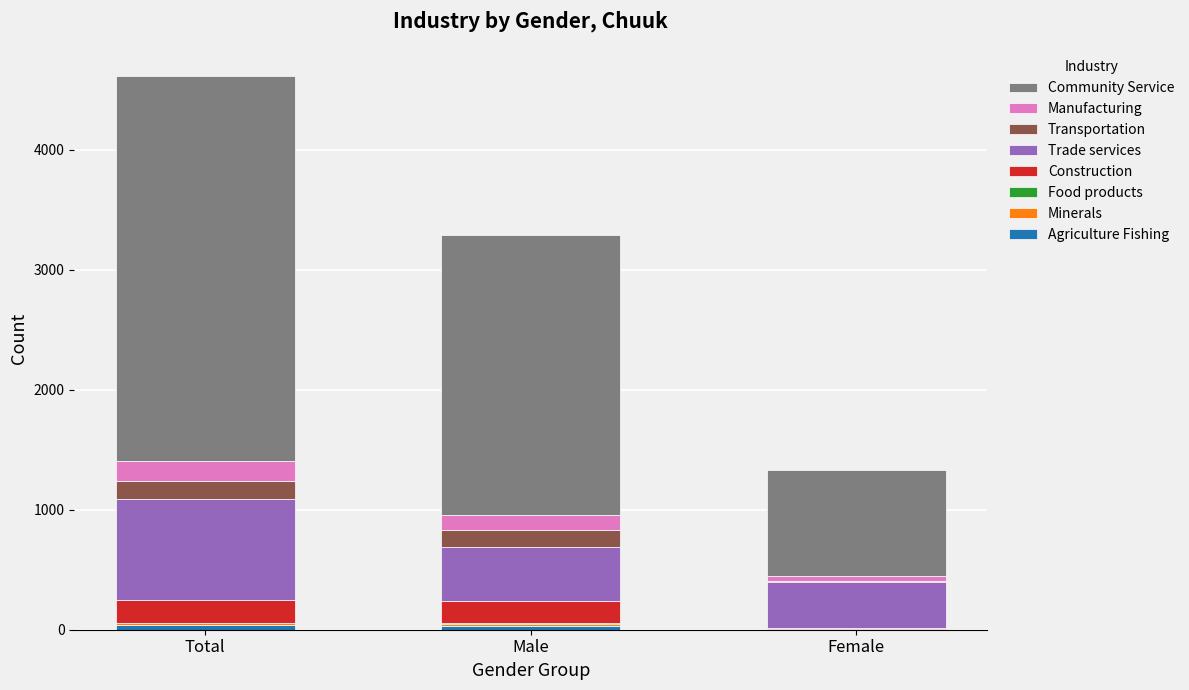

At which category is the sum across all series the highest?

Total